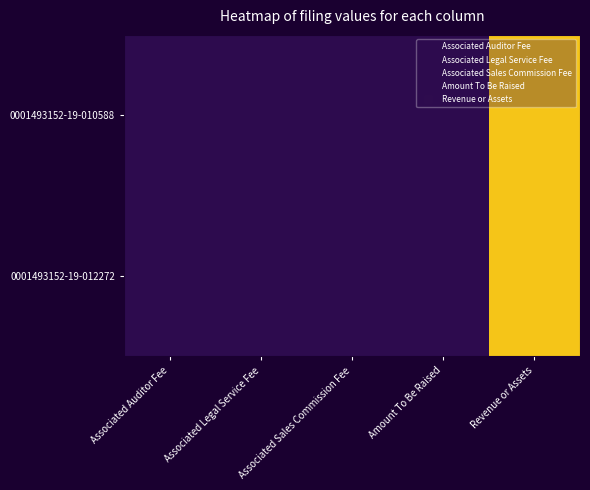

Which series has the largest total across all categories?

0001493152-19-010588